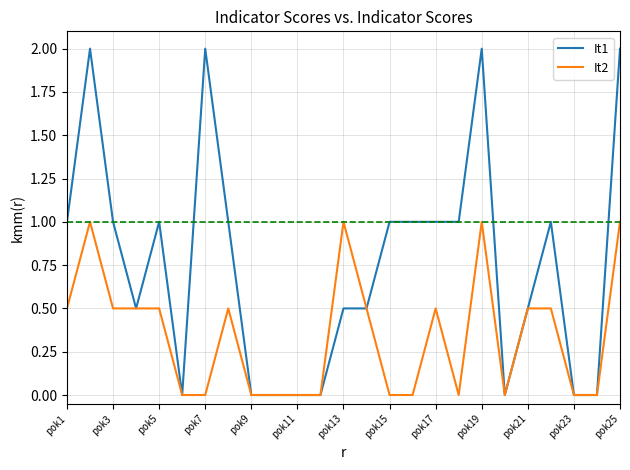

How many lines are shown in the chart?

2